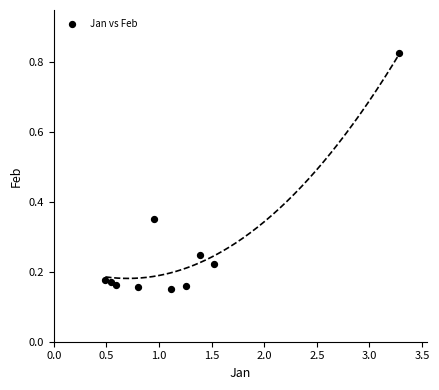

What is the average X value?

1.2